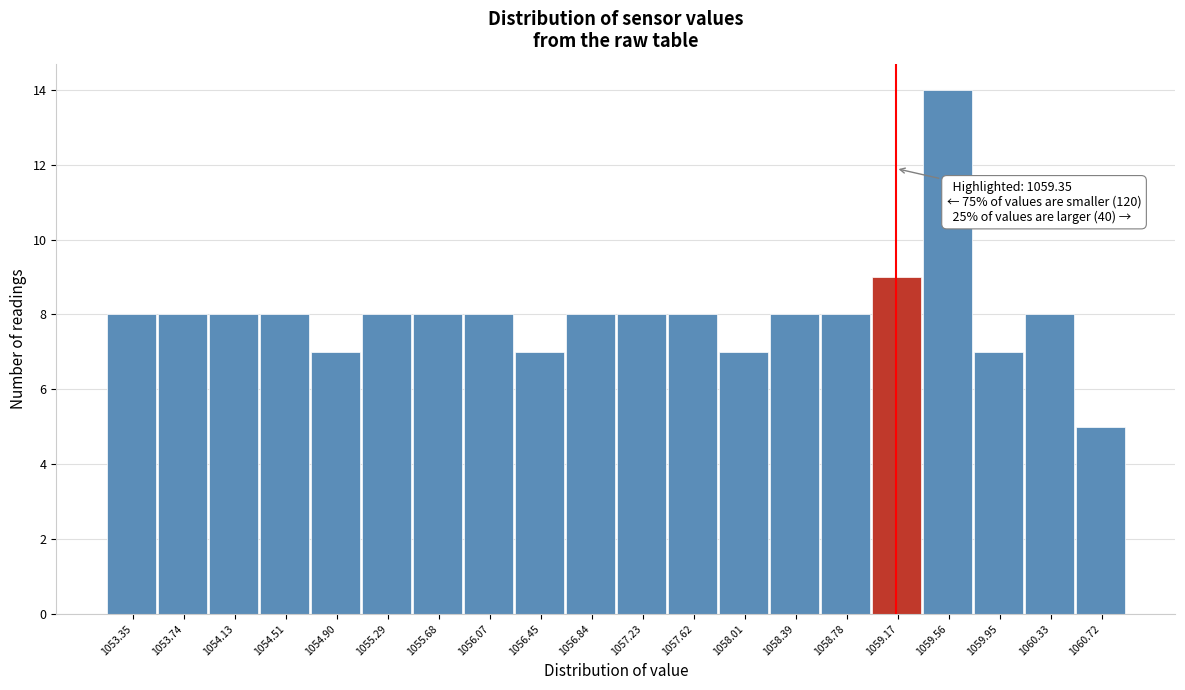

Reading right to left, what are all the values shown in this chart?

5	8	7	14	9	8	8	7	8	8	8	7	8	8	8	7	8	8	8	8